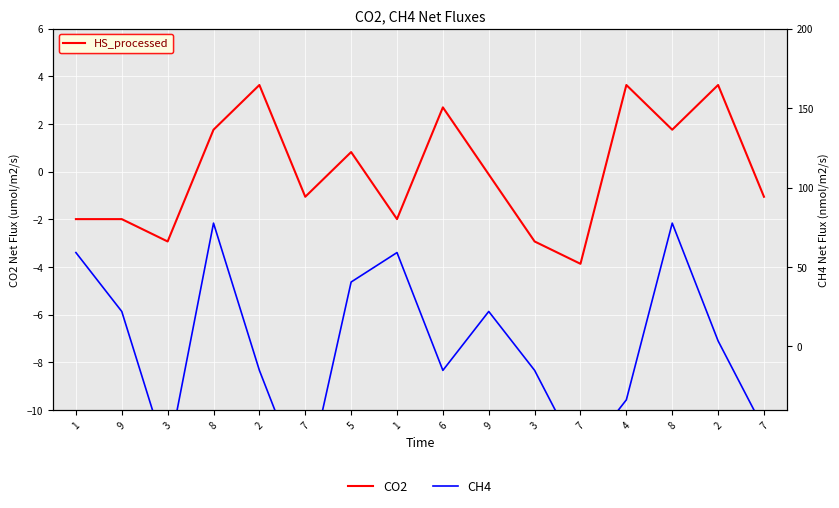

What is the difference between the CO2 values at 9 and 5?

0.9